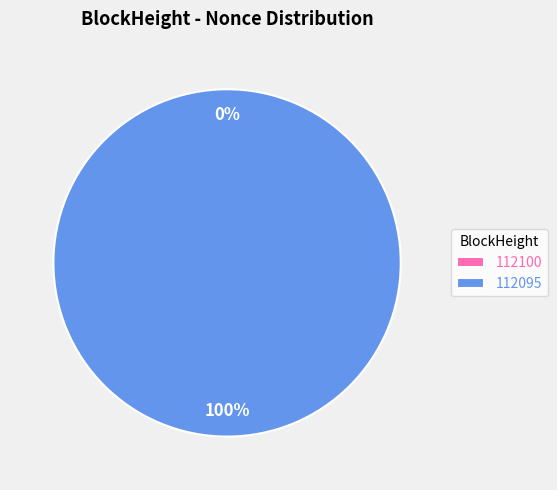

Does 112095 account for over 50% of the chart?

Yes